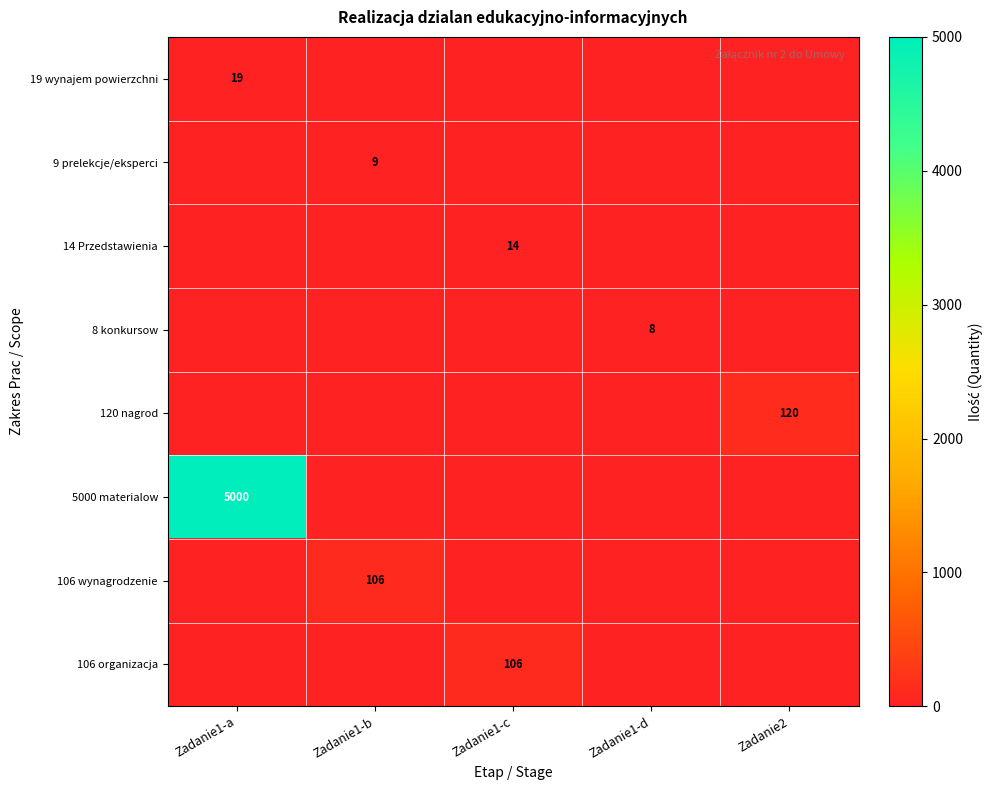

Is it true that 19 wynajem powierzchni equals 31 at Zadanie1-a?

False